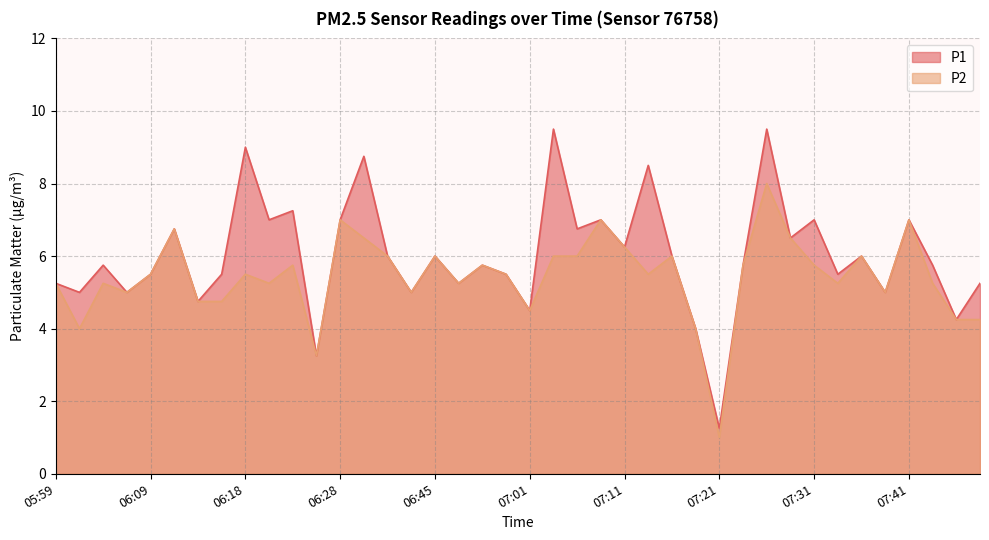

At which category does P2 reach its first local peak?

06:04